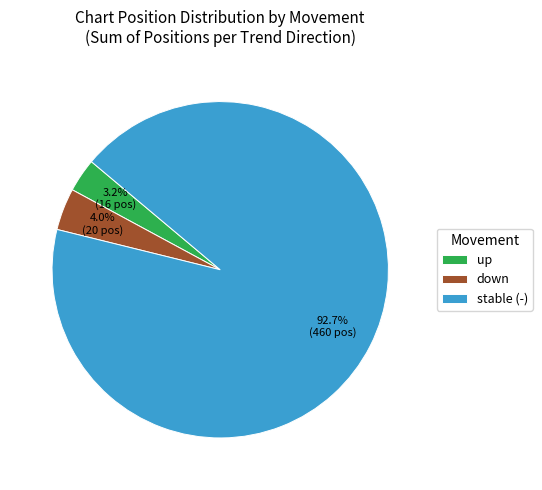

Is the sum of stable (-) and up greater than half?

Yes